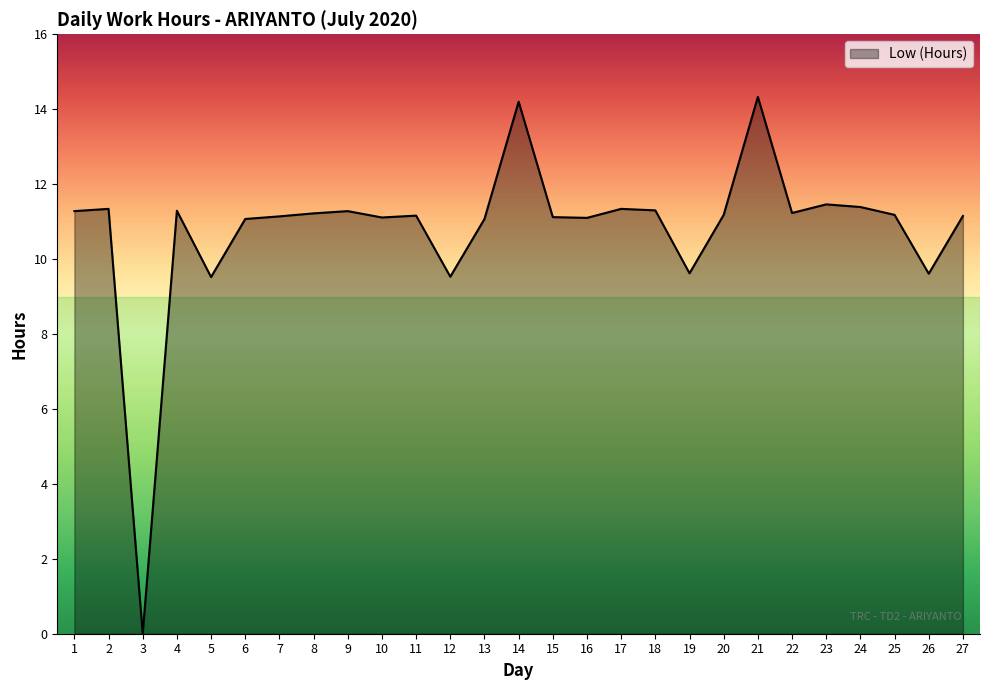

At which category does the chart reach its minimum across all series?

3